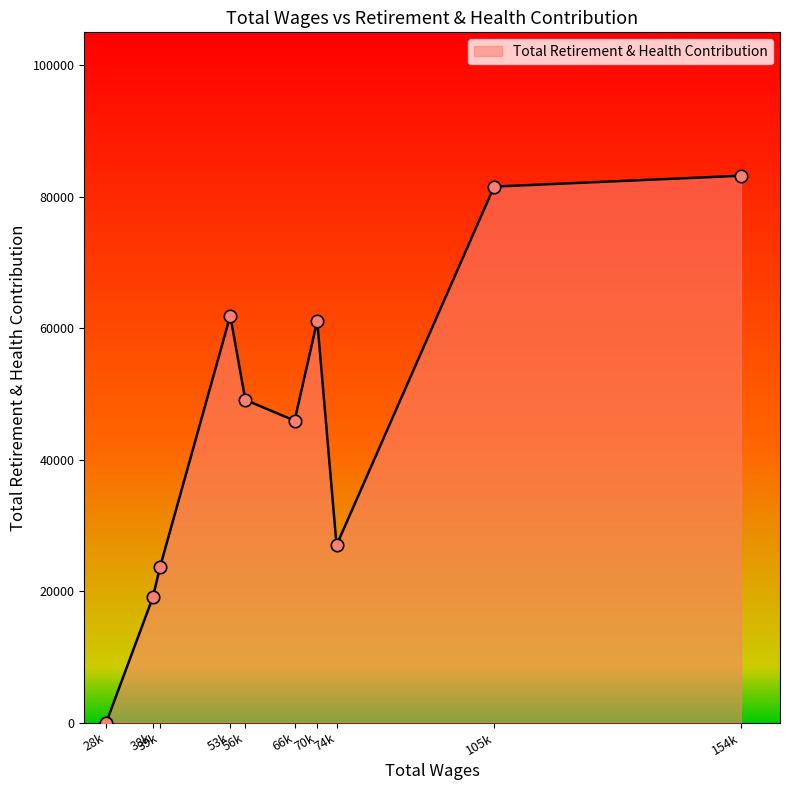

What is the greatest value displayed?

83187